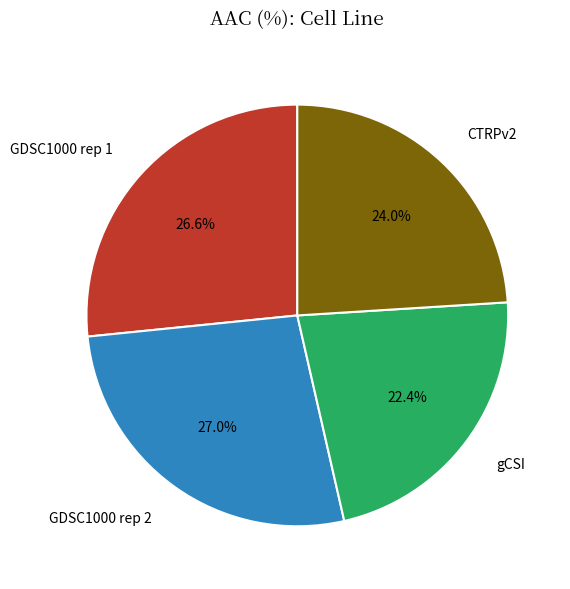

To the nearest percent, what portion does gCSI represent?

22%